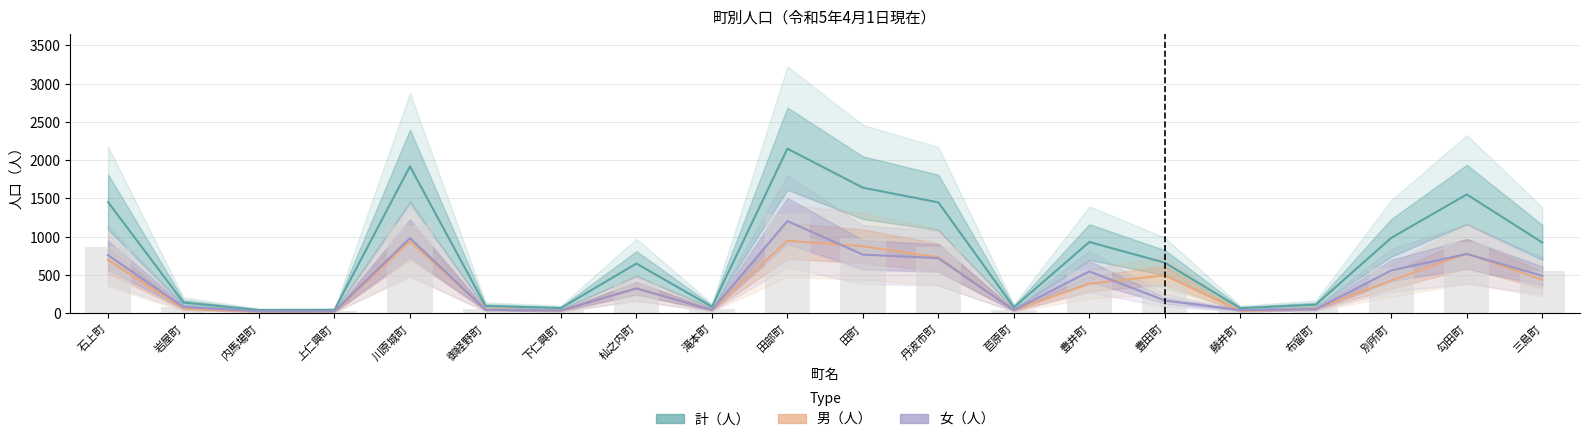

What is the label of the 9th bar from the left?

滝本町